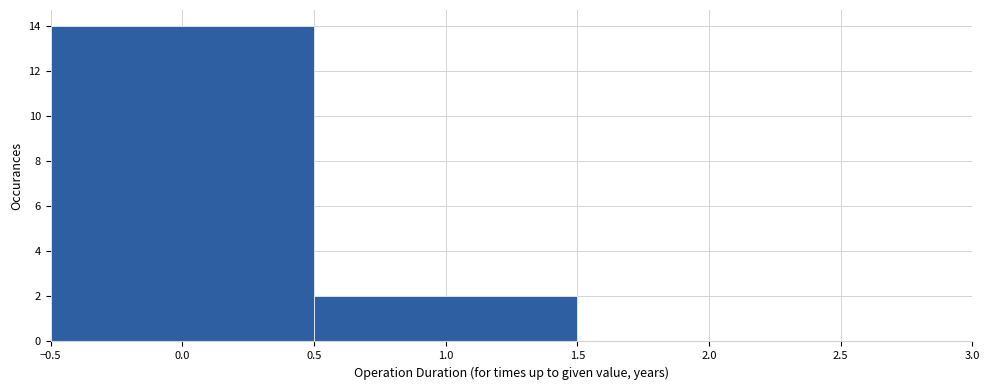

Which range on the x-axis has the tallest bar?

-0.5 to 0.5